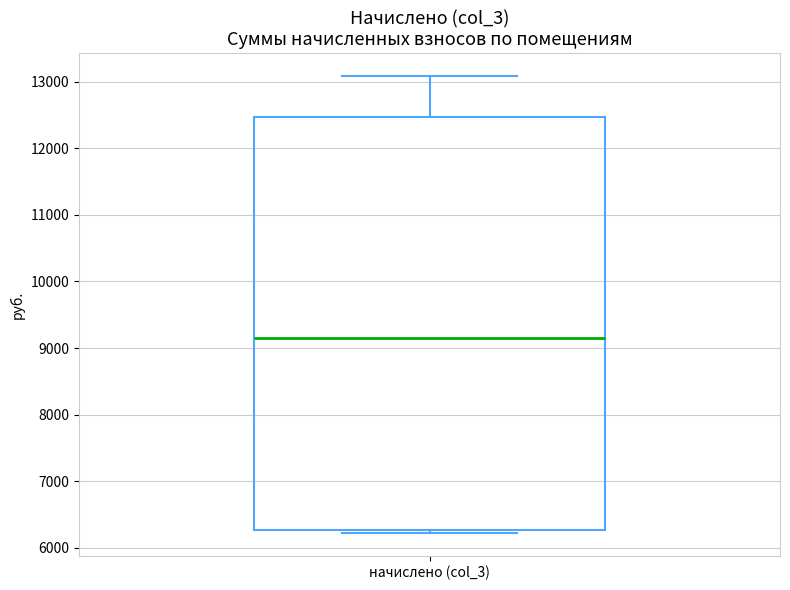

Transcribe this box plot: give where the median line is, the range the box spans, and where the two whiskers end, as read against the y-axis. The values are not printed on the chart, so give them approximately, as read against the axis.

median 9100, box 6300 to 12500, whiskers 6200 to 13100